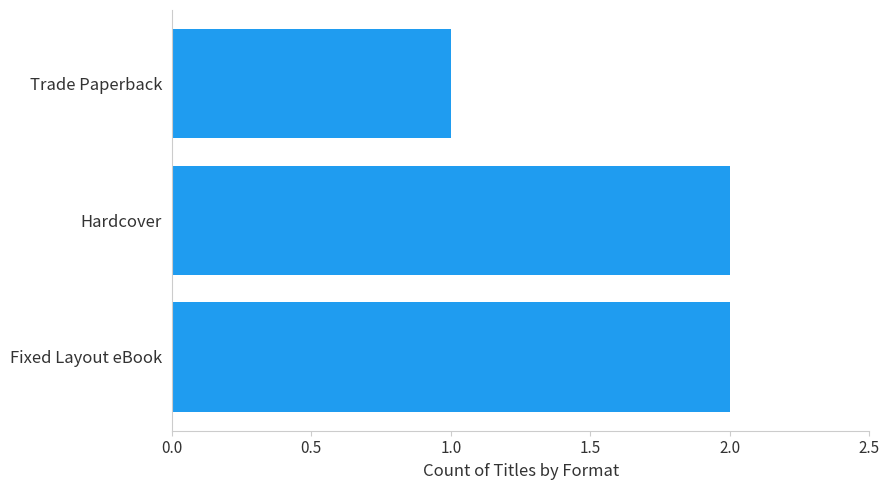

Reading top to bottom, list all the values displayed in this chart.

Trade Paperback=1	Hardcover=2	Fixed Layout eBook=2